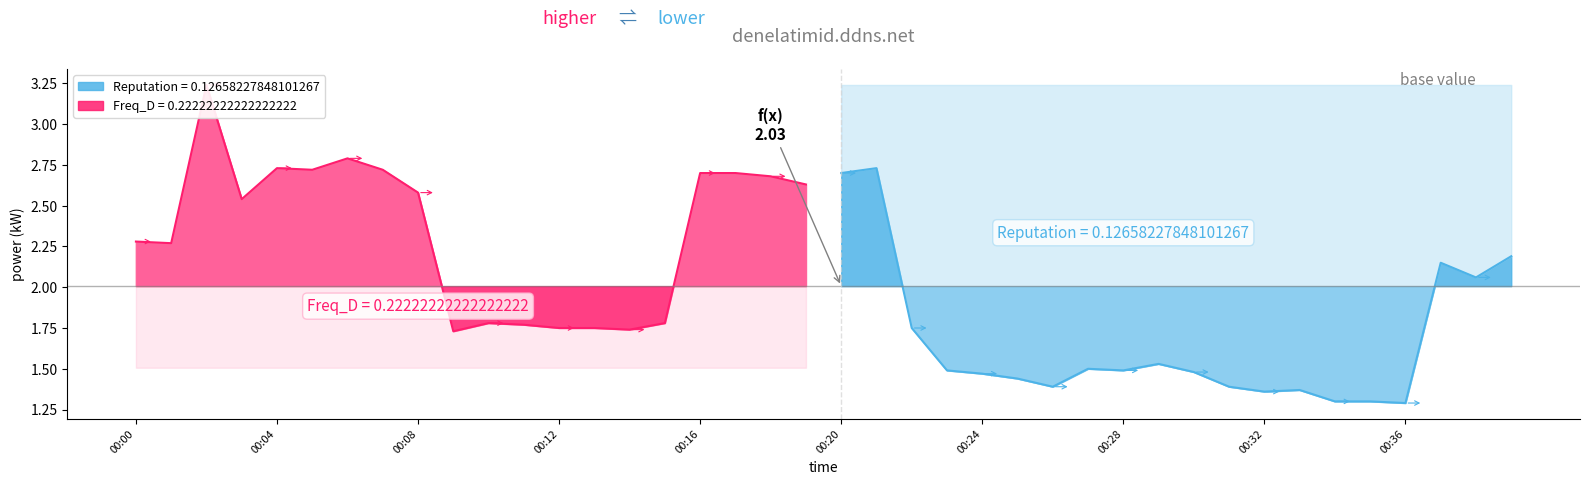

What is the smallest value displayed?

1.3